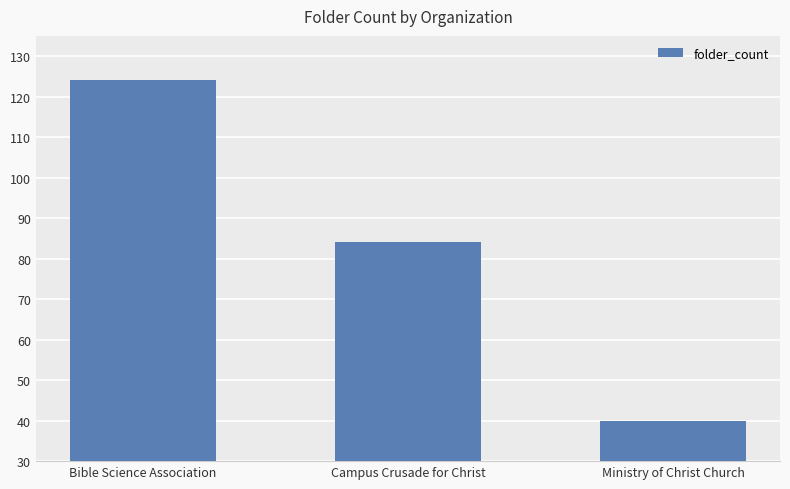

Read the value at Campus Crusade for Christ, to the nearest 5.

85